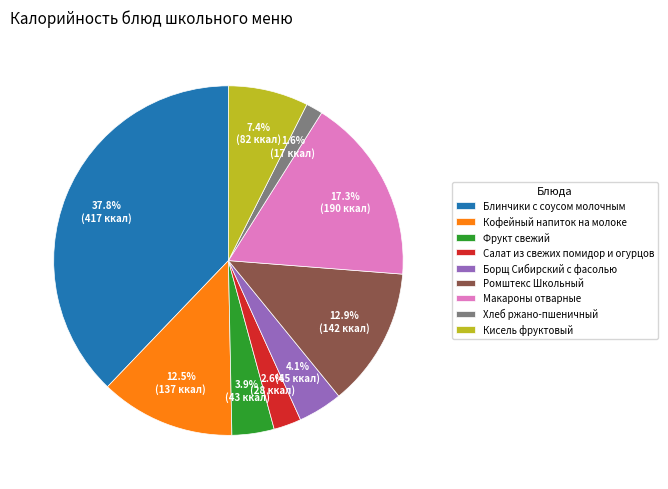

Which category has the smallest portion of the pie?

Хлеб ржано-пшеничный